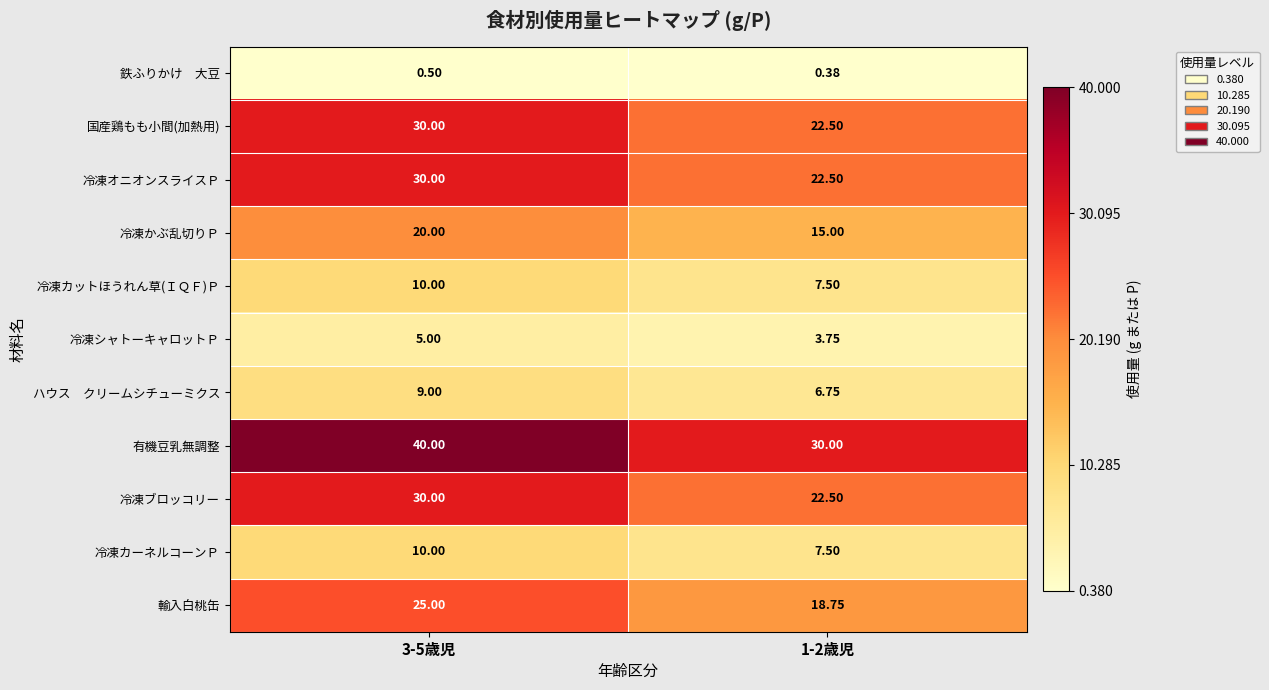

Between 3-5歳児 and 1-2歳児, which series saw the biggest shift?

有機豆乳無調整